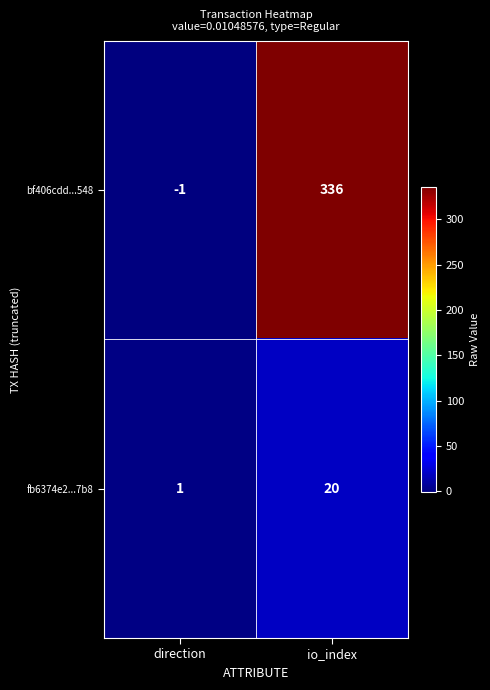

What is the spread (max minus min) of values at io_index?

316